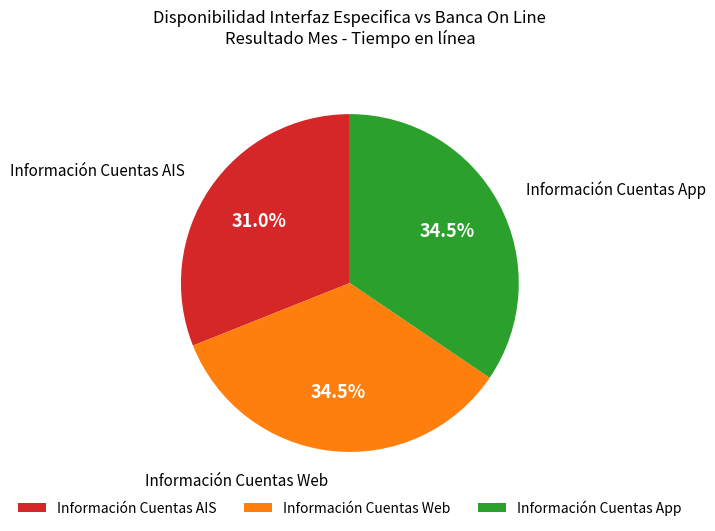

Combined, do Información Cuentas App and Información Cuentas AIS account for over 50%?

Yes